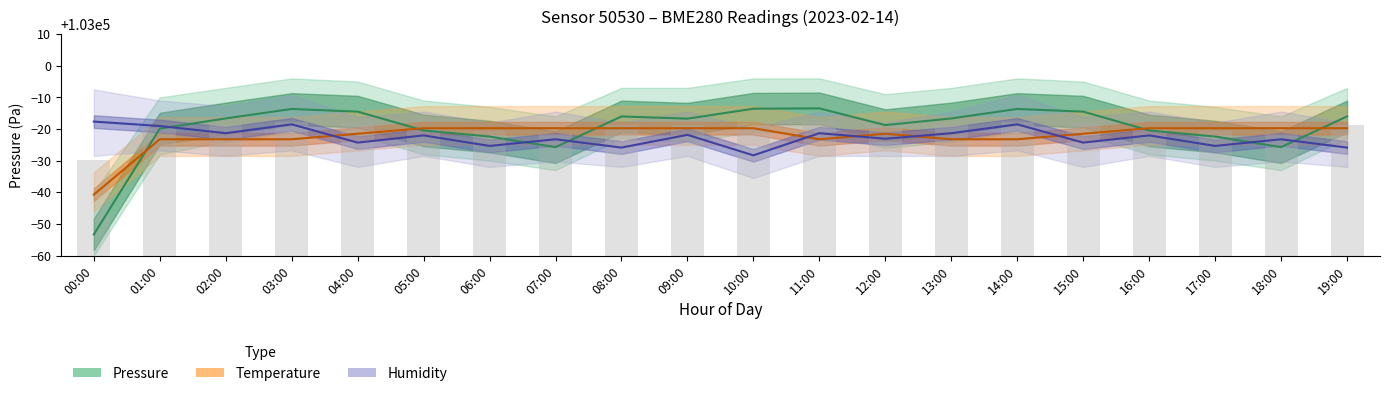

The value of humidity at 19:00 is 102974.1. True or false?

True